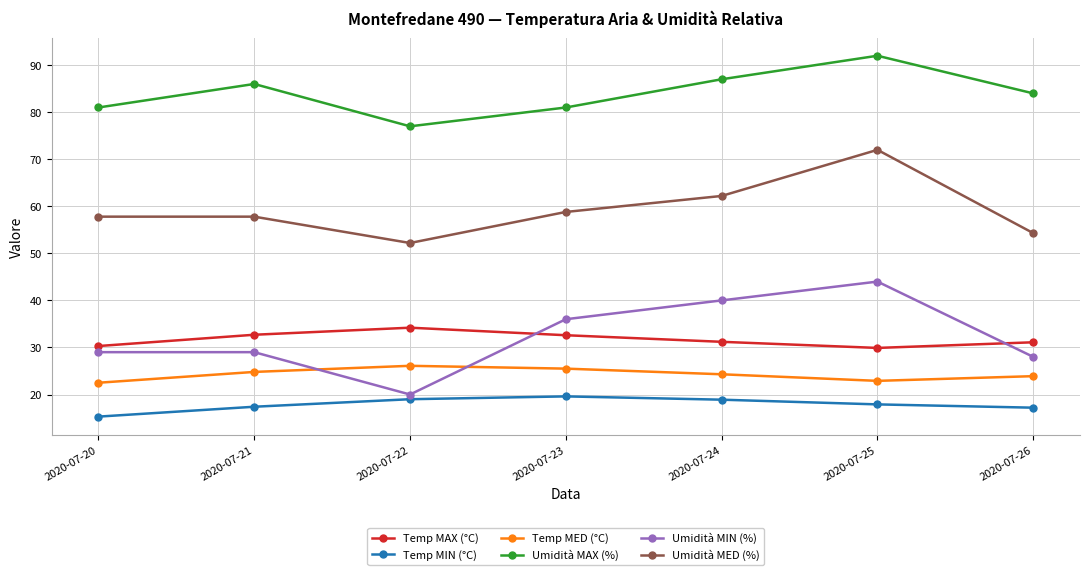

What is the total value across all series at 2020-07-26?

238.5